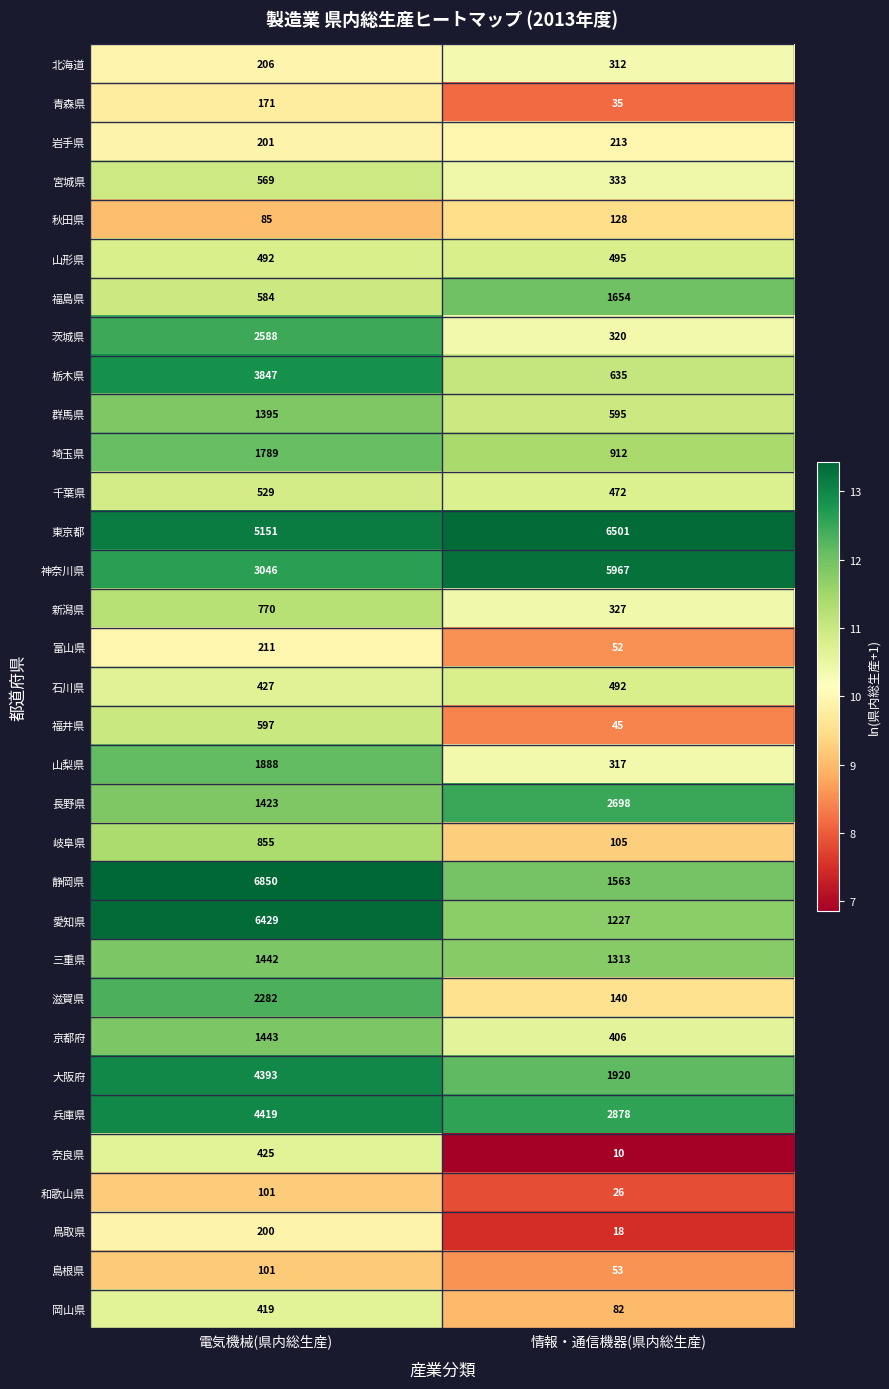

Is the value of 福島県 at 情報・通信機器(県内総生産) greater than the value of 神奈川県 at 情報・通信機器(県内総生産)?

No